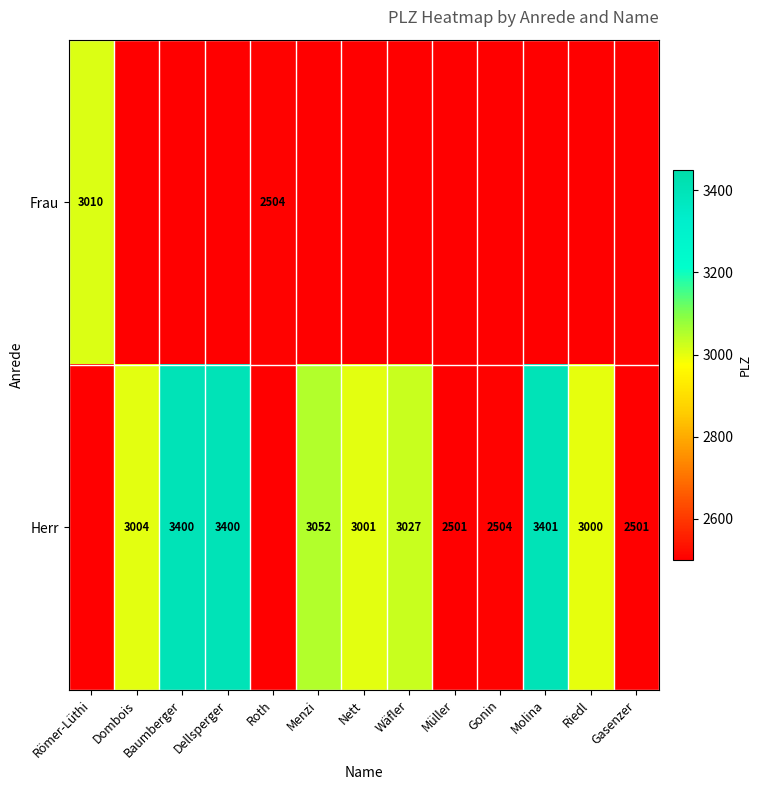

True or false: Herr has a value of 1117 at Dellsperger.

False